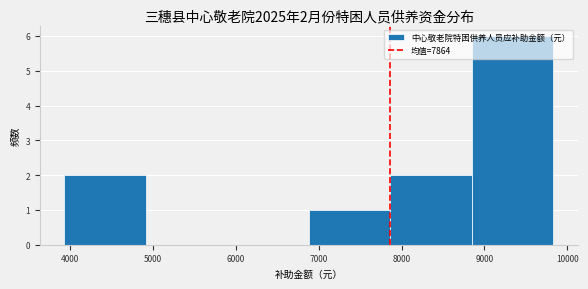

Which range on the x-axis has the tallest bar?

8800 to 9800